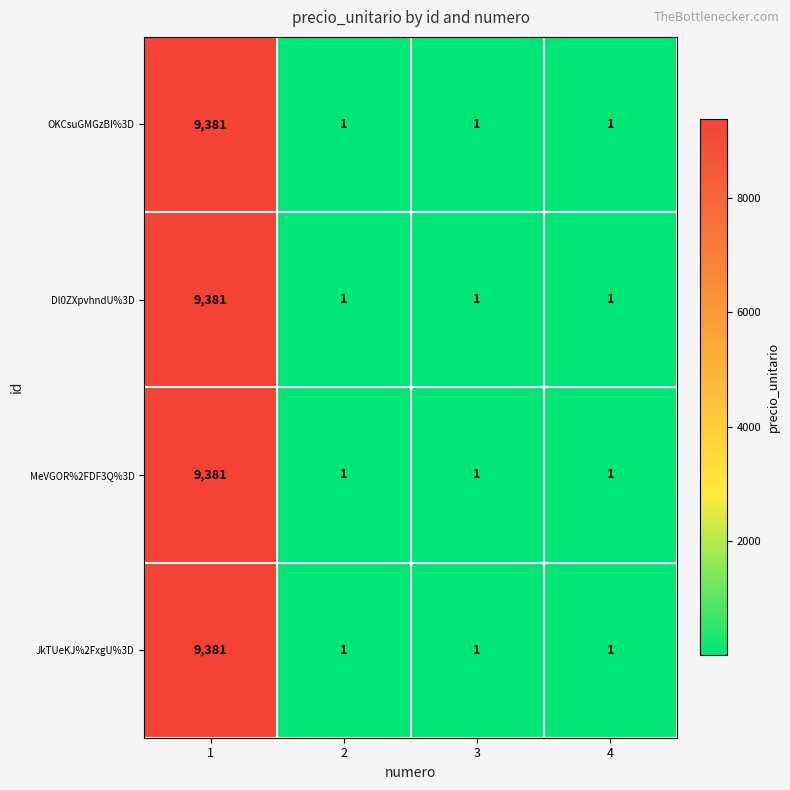

What is the greatest value displayed?

9381